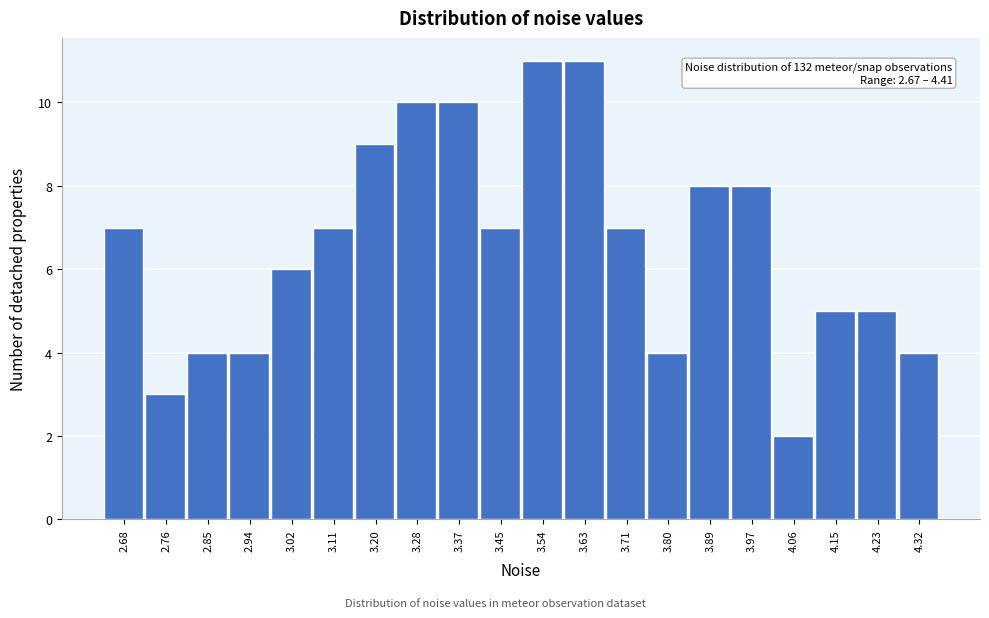

Reading left to right, extract all data points from this chart.

7	3	4	4	6	7	9	10	10	7	11	11	7	4	8	8	2	5	5	4